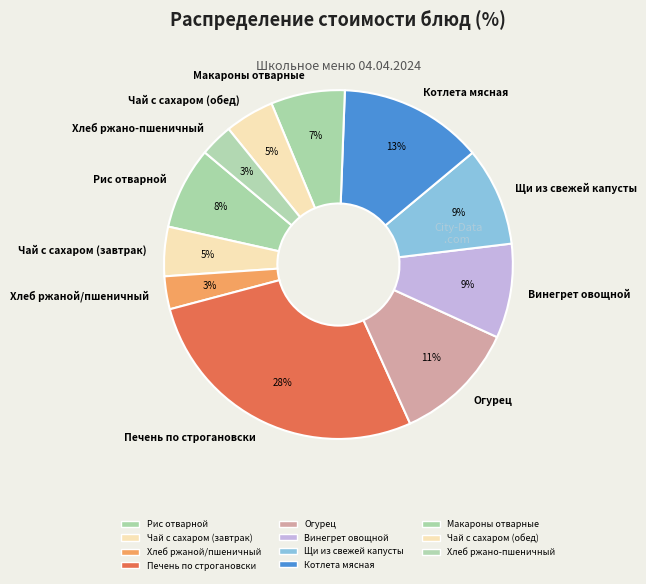

Is it true that Огурец is 1% of the pie?

False